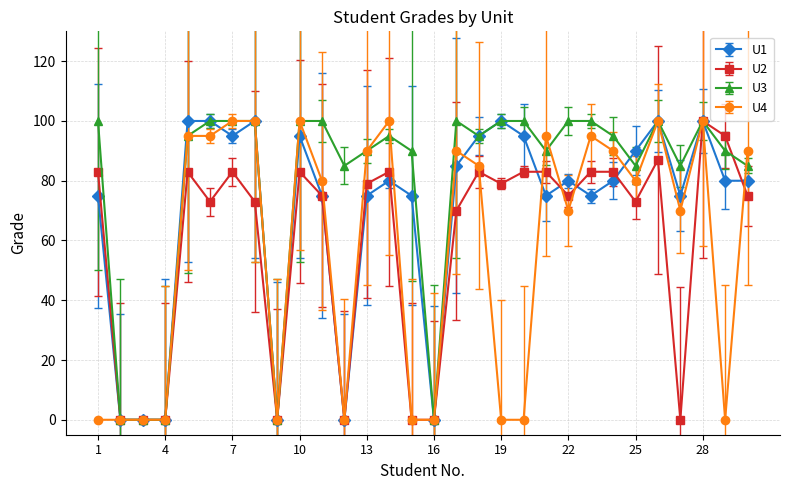

Which series has the largest total across all categories?

U3